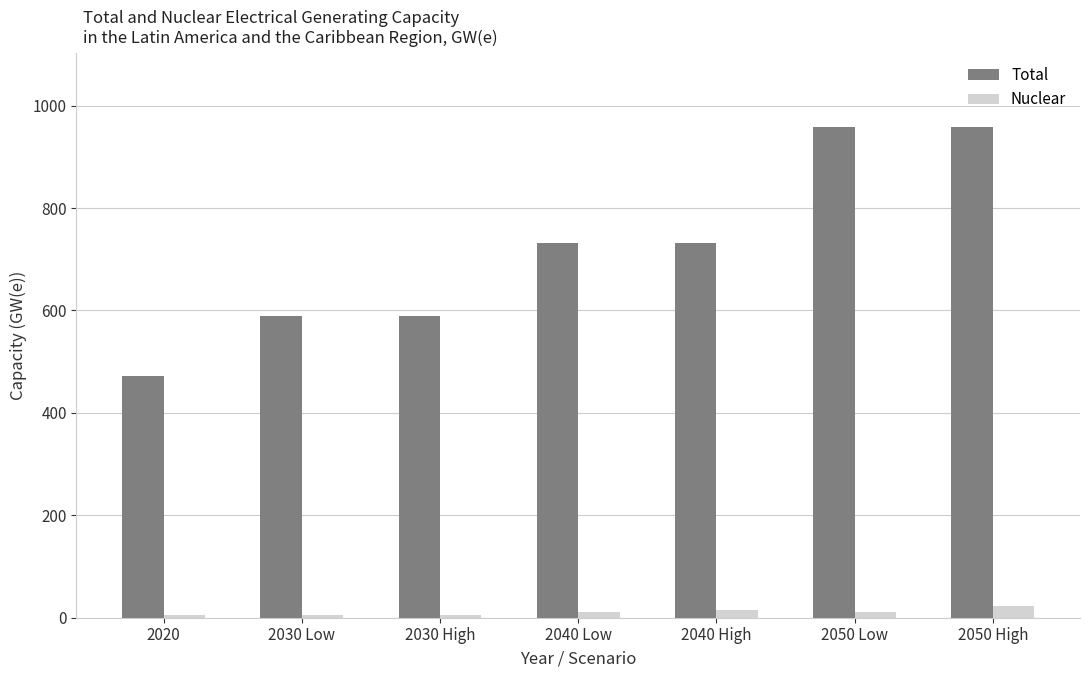

List the series in order of their overall mean, lowest first.

Nuclear, Total